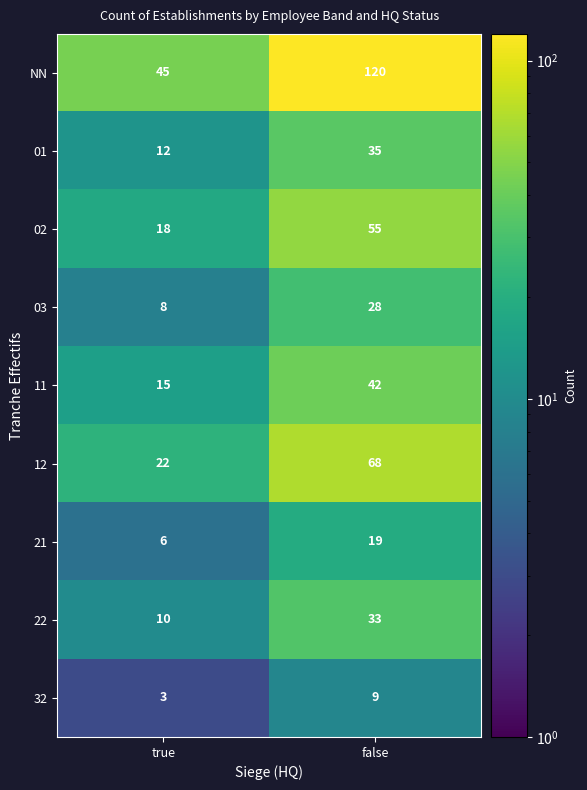

What is the difference between the 11 values at false and true?

27